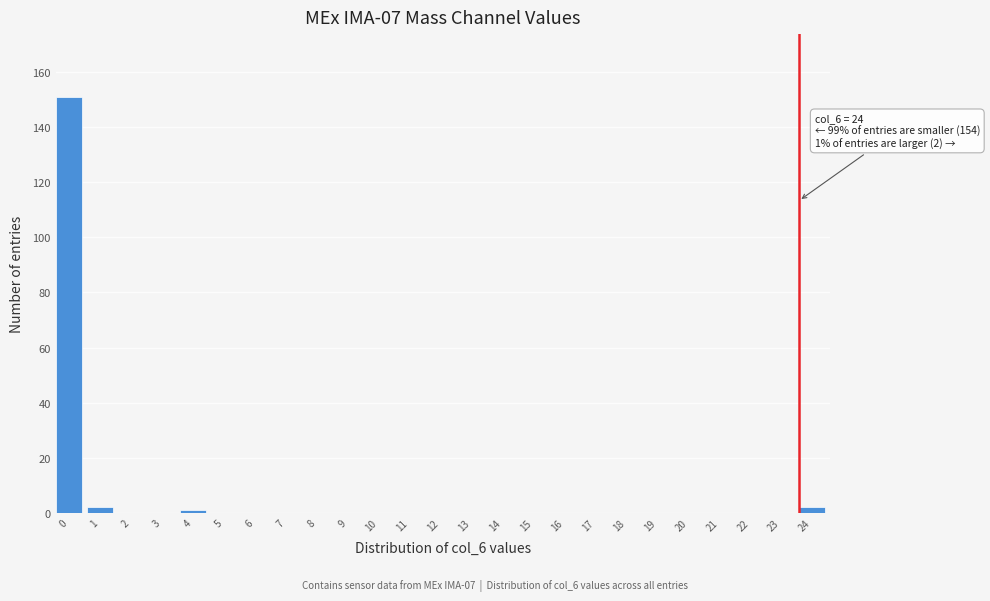

Reading right to left, what are all the values shown in this chart?

24=2	23=0	22=0	21=0	20=0	19=0	18=0	17=0	16=0	15=0	14=0	13=0	12=0	11=0	10=0	9=0	8=0	7=0	6=0	5=0	4=1	3=0	2=0	1=2	0=151